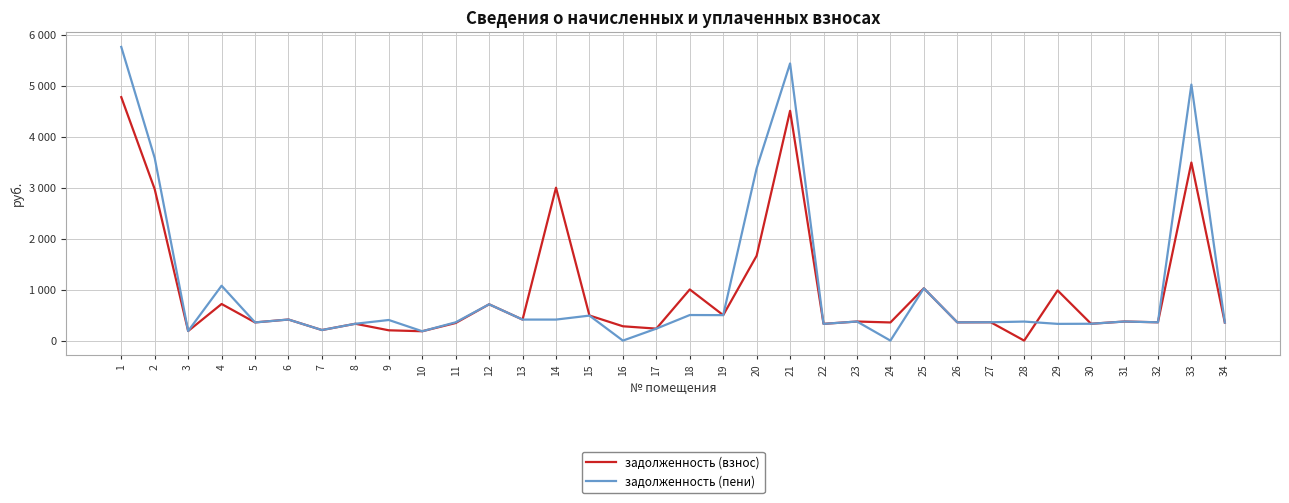

Between which two adjacent categories do задолженность (пени) and задолженность (взнос) first intersect?

28 and 29